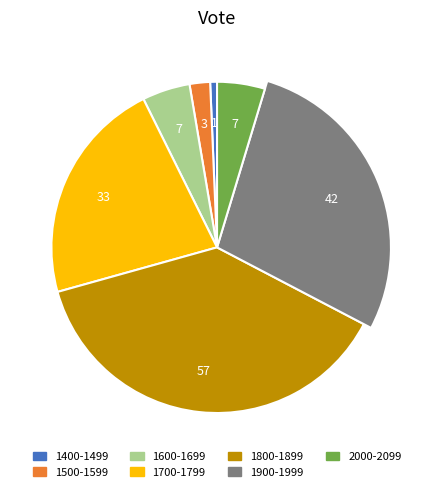

What percentage is the 1700-1799 slice, to the nearest percent?

22%